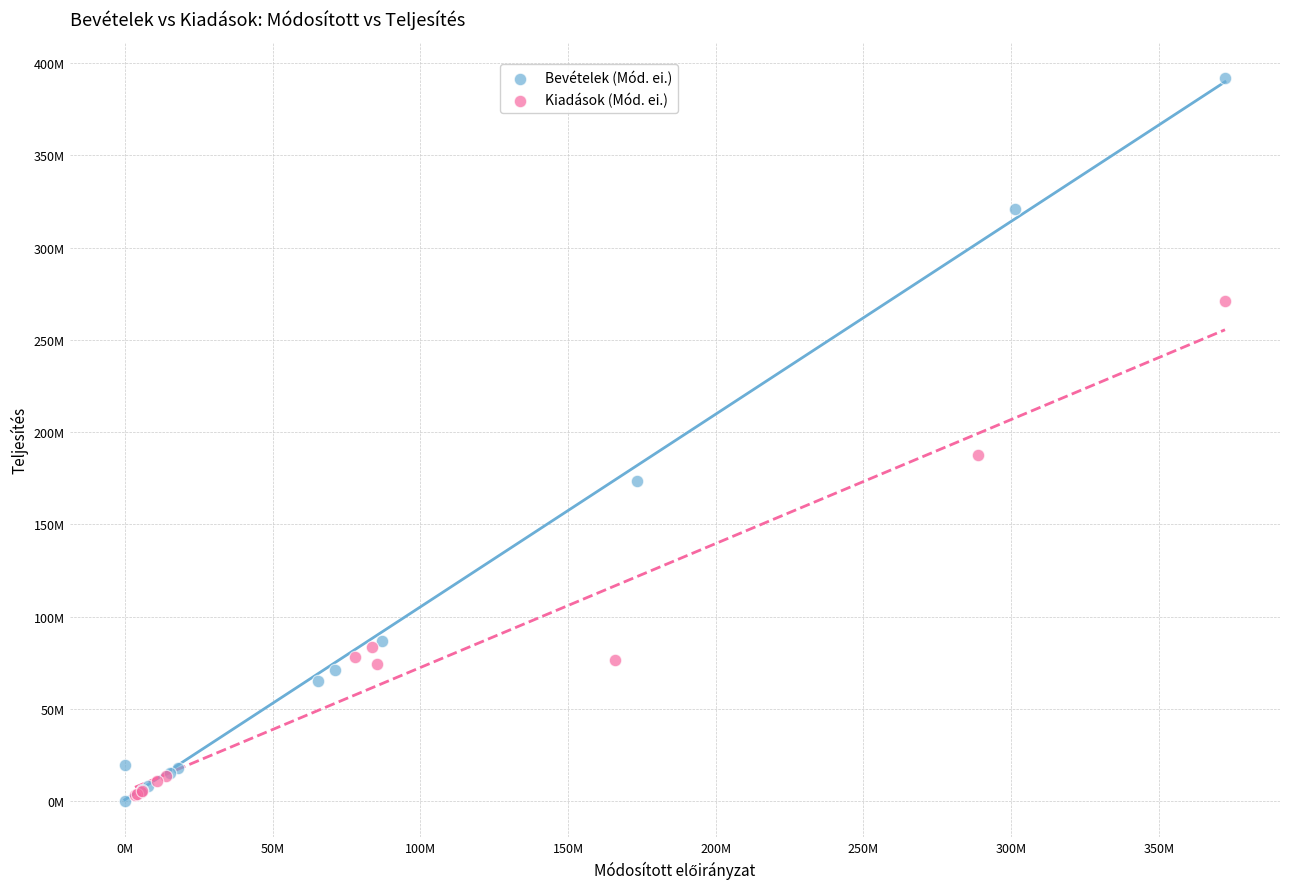

What are all the series names shown in the legend?

Bevételek (Mód. ei.), Kiadások (Mód. ei.)